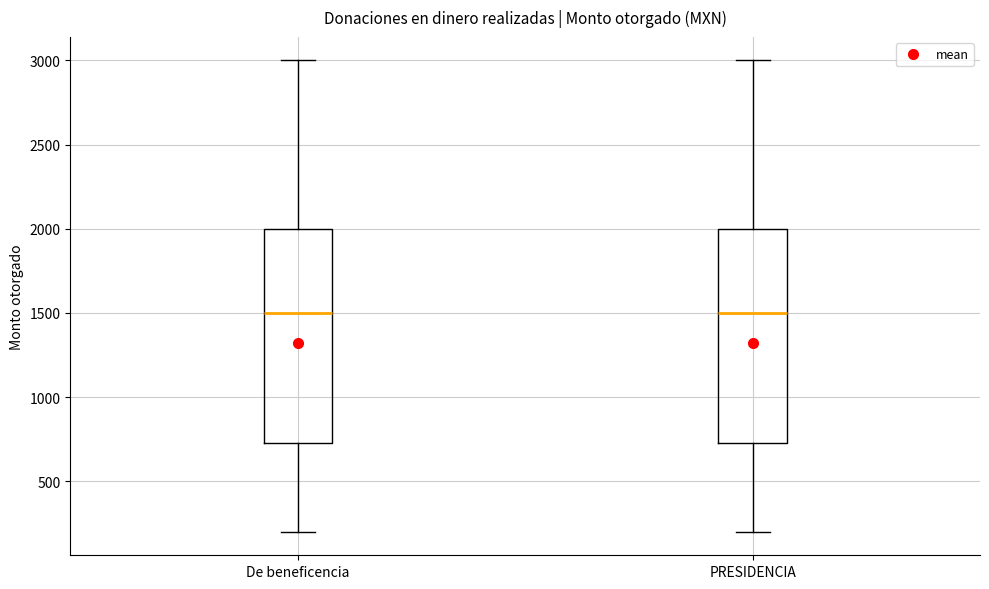

Reading left to right, transcribe this box plot: for each box, give where its median line is, the range the box spans, and where its two whiskers end, as read against the y-axis. The values are not printed on the chart, so give them approximately, as read against the axis.

De beneficencia: median 1500, box 750 to 2000, whiskers 200 to 3000
PRESIDENCIA: median 1500, box 750 to 2000, whiskers 200 to 3000